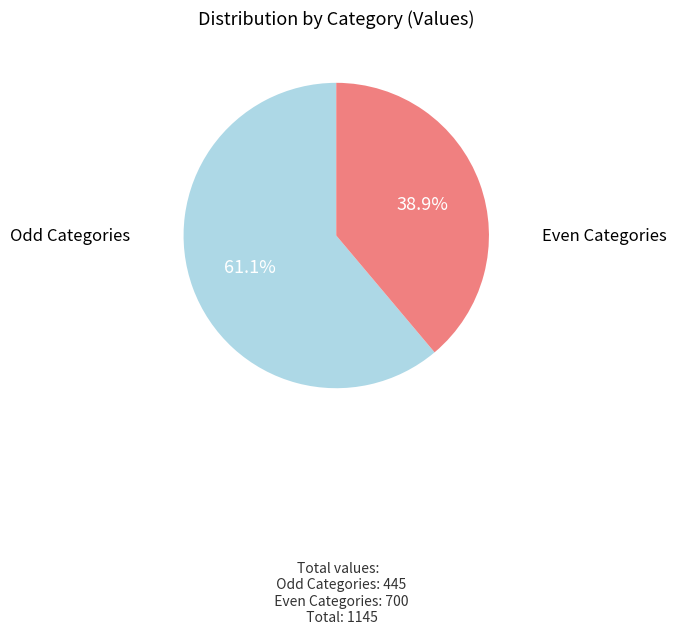

Is there any slice that represents more than half of the pie?

Yes